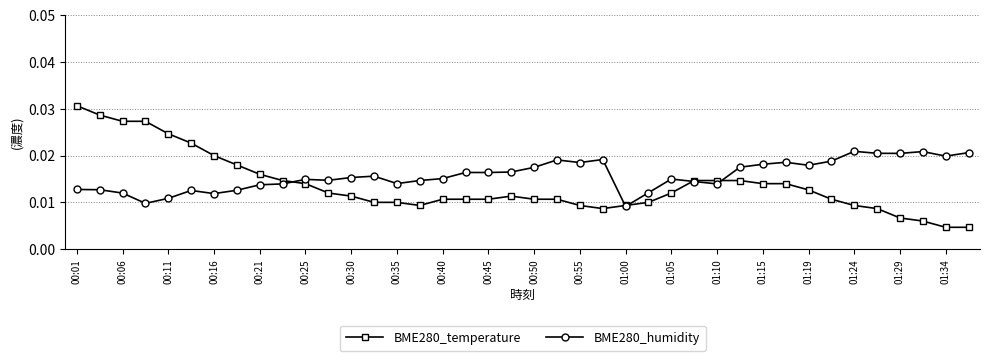

At how many categories does at least one series exceed 0?

40